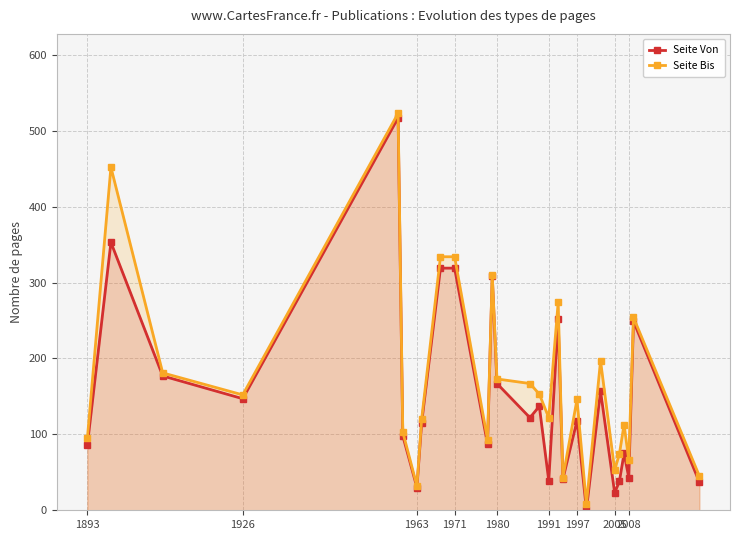

Is it true that Seite Bis equals 940 at 1980?

False